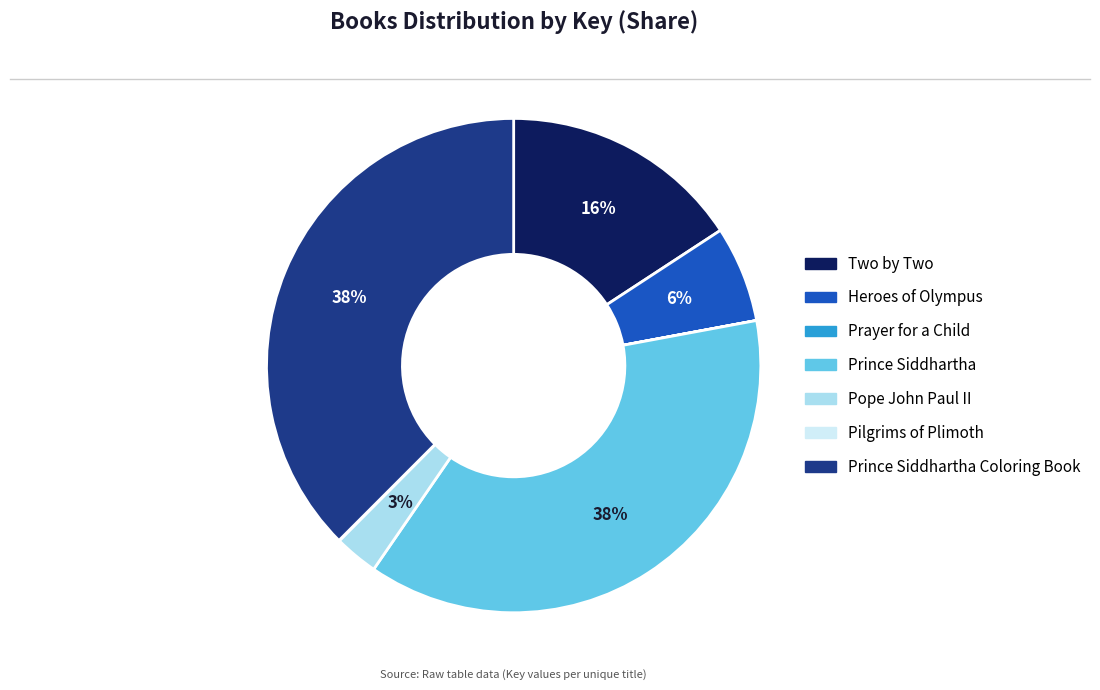

To the nearest percent, what is the difference between the largest and smallest slice percentages?

38%